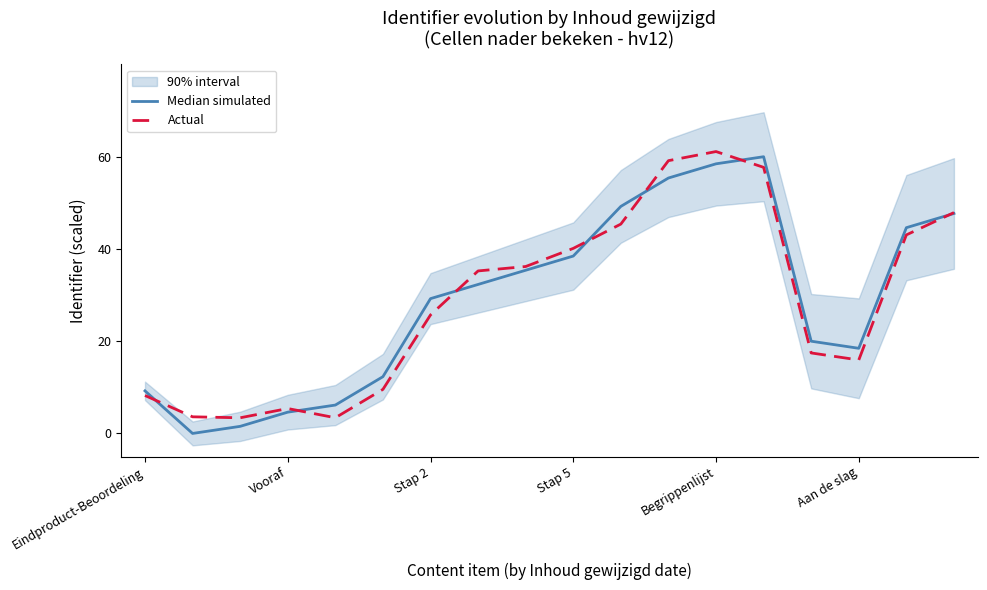

How many data points does each series have?

18